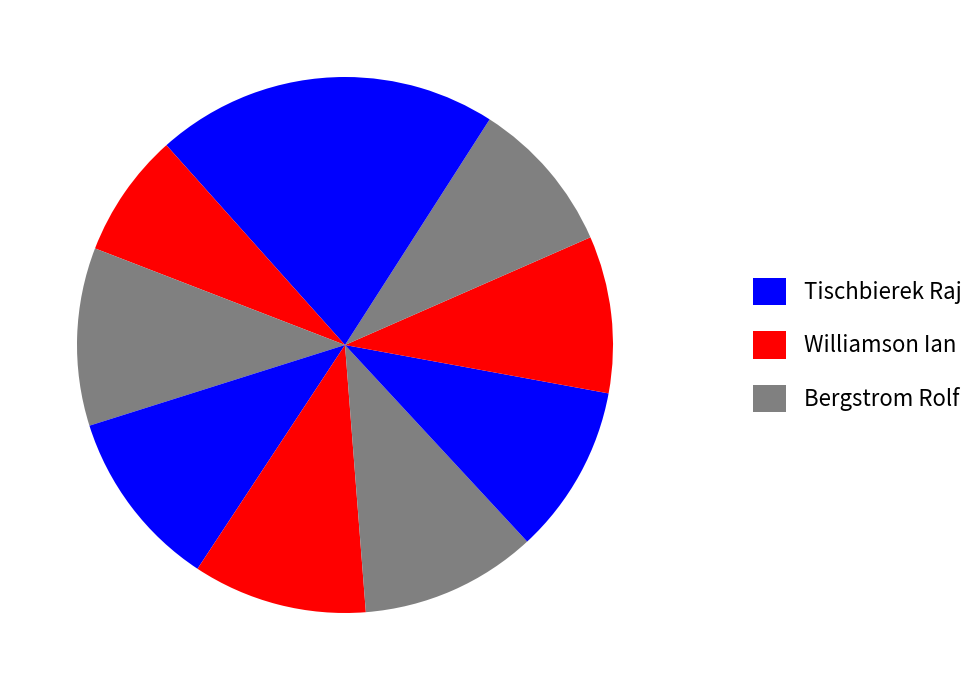

How many segments does this pie chart have?

10